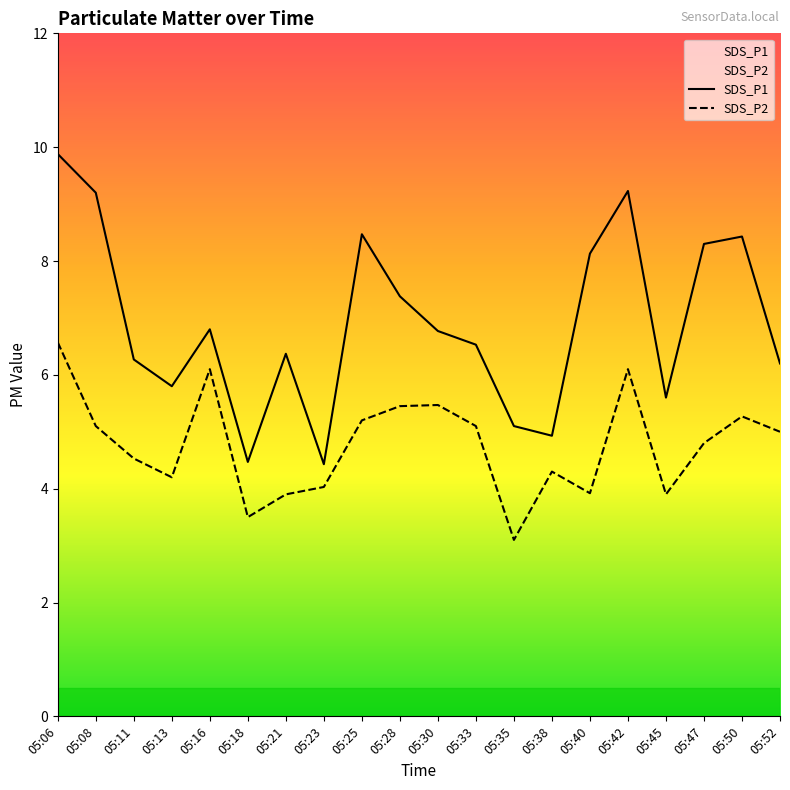

Reading right to left, what are all the values shown in this chart?

SDS_P1: 05:52=6.2	05:50=8.4	05:47=8.3	05:45=5.6	05:42=9.2	05:40=8.1	05:38=4.9	05:35=5.1	05:33=6.5	05:30=6.8	05:28=7.4	05:25=8.5	05:23=4.4	05:21=6.4	05:18=4.5	05:16=6.8	05:13=5.8	05:11=6.3	05:08=9.2	05:06=9.9
SDS_P2: 05:52=5.0	05:50=5.3	05:47=4.8	05:45=3.9	05:42=6.1	05:40=3.9	05:38=4.3	05:35=3.1	05:33=5.1	05:30=5.5	05:28=5.5	05:25=5.2	05:23=4.0	05:21=3.9	05:18=3.5	05:16=6.1	05:13=4.2	05:11=4.5	05:08=5.1	05:06=6.6